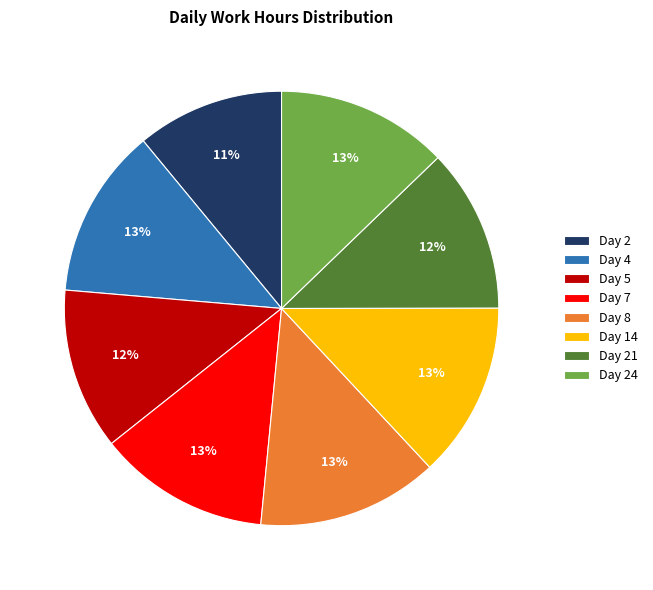

Does Day 5 represent more than half of the total?

No